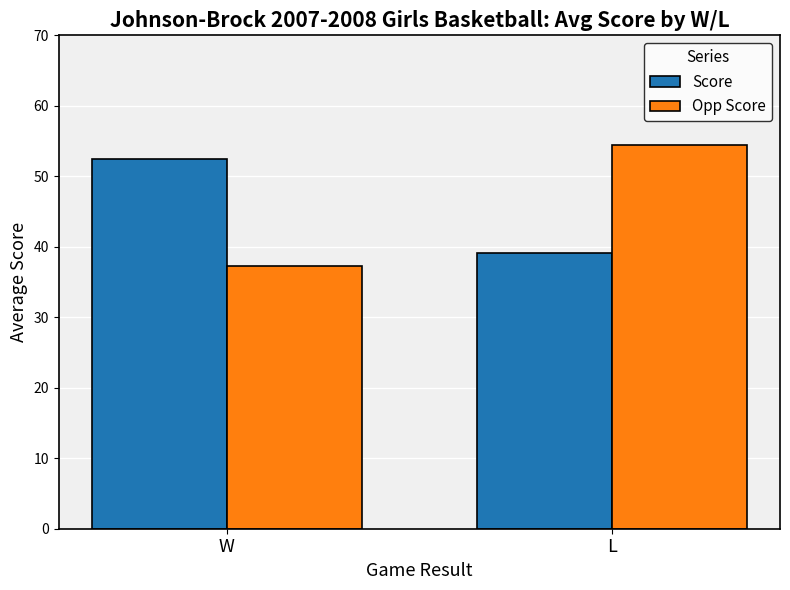

What is the difference between the Score values at W and L?

13.3